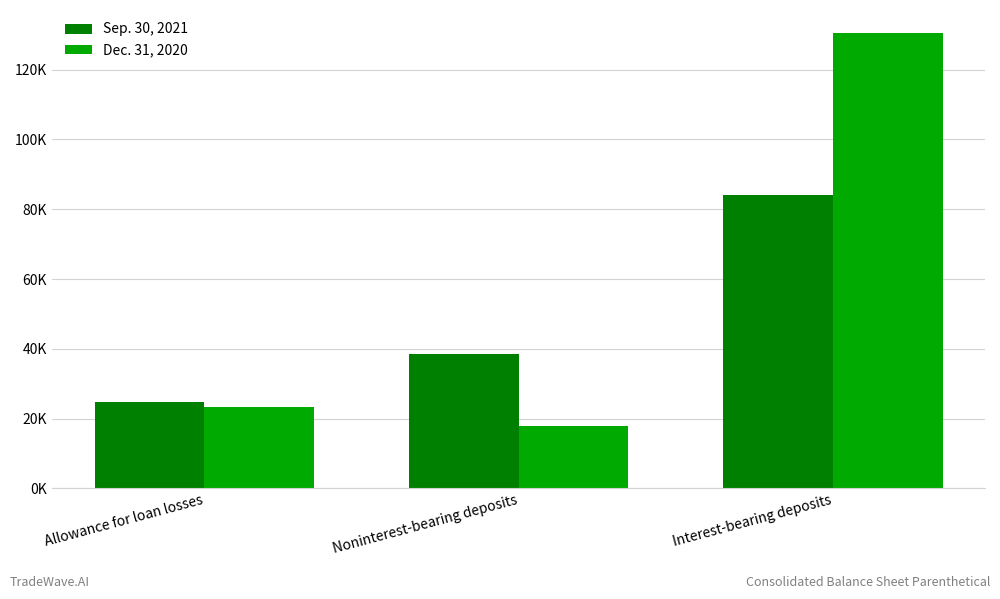

List the series in order of their overall mean, highest first.

Dec. 31, 2020, Sep. 30, 2021